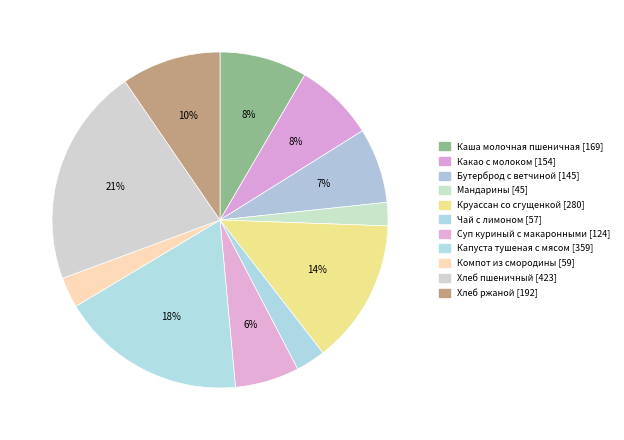

The Хлеб ржаной slice represents 4% of the pie. True or false?

False